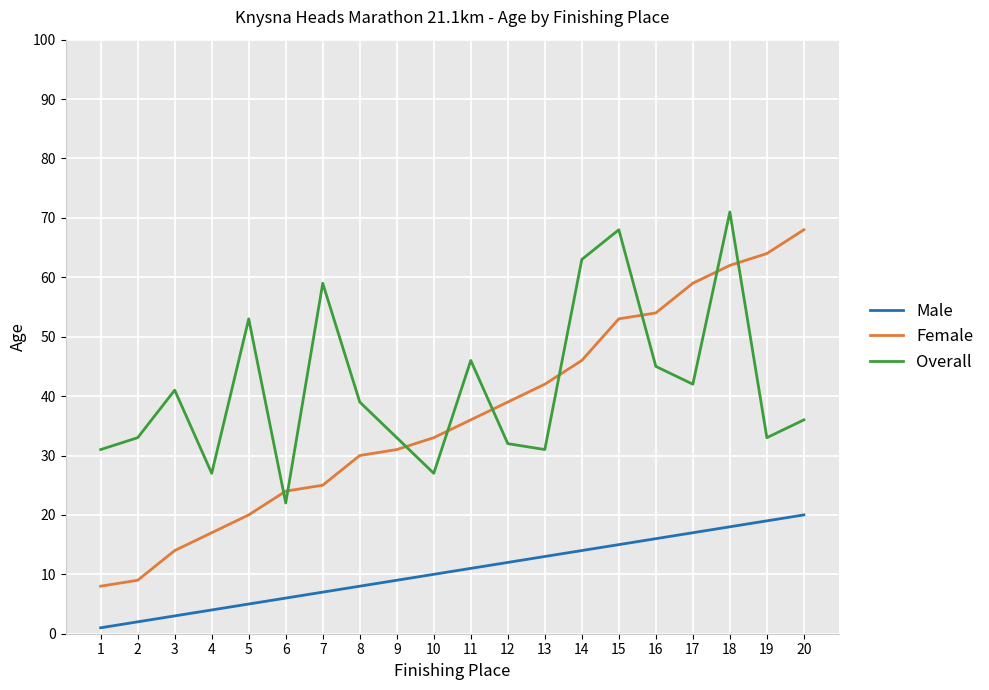

Which series has the largest range (max minus min)?

Female